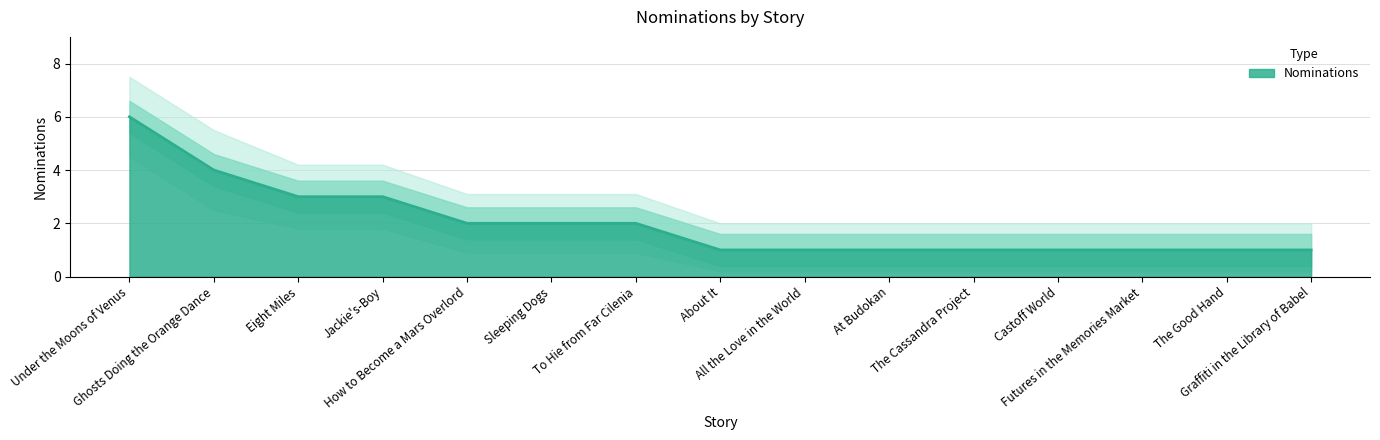

What is the label of the 12th point from the left?

Castoff World